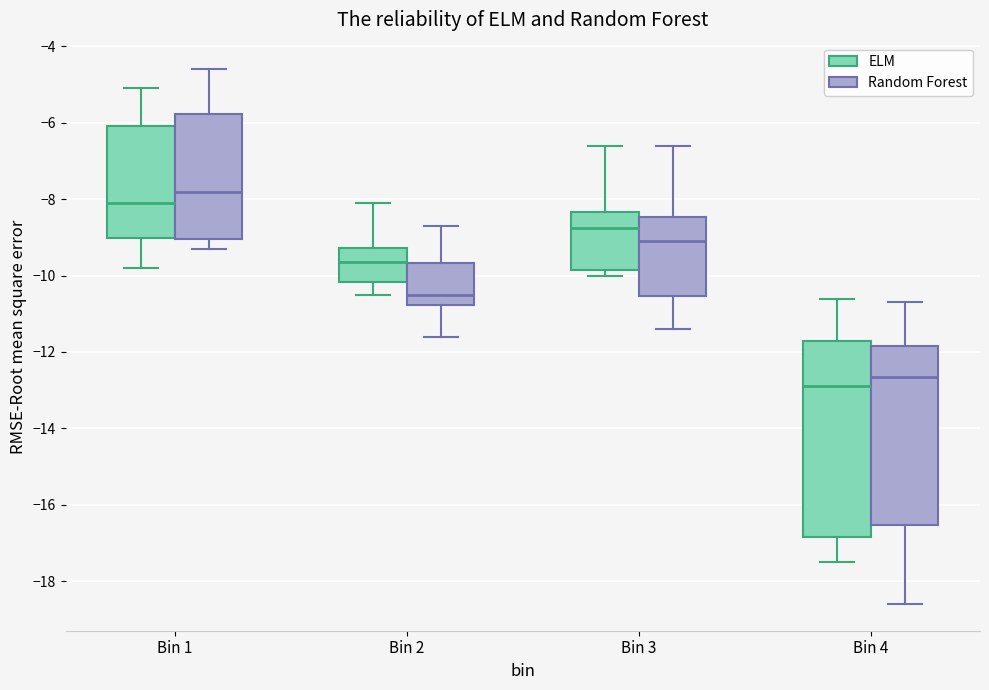

Which box has the highest median line?

Bin 1 (Random Forest)